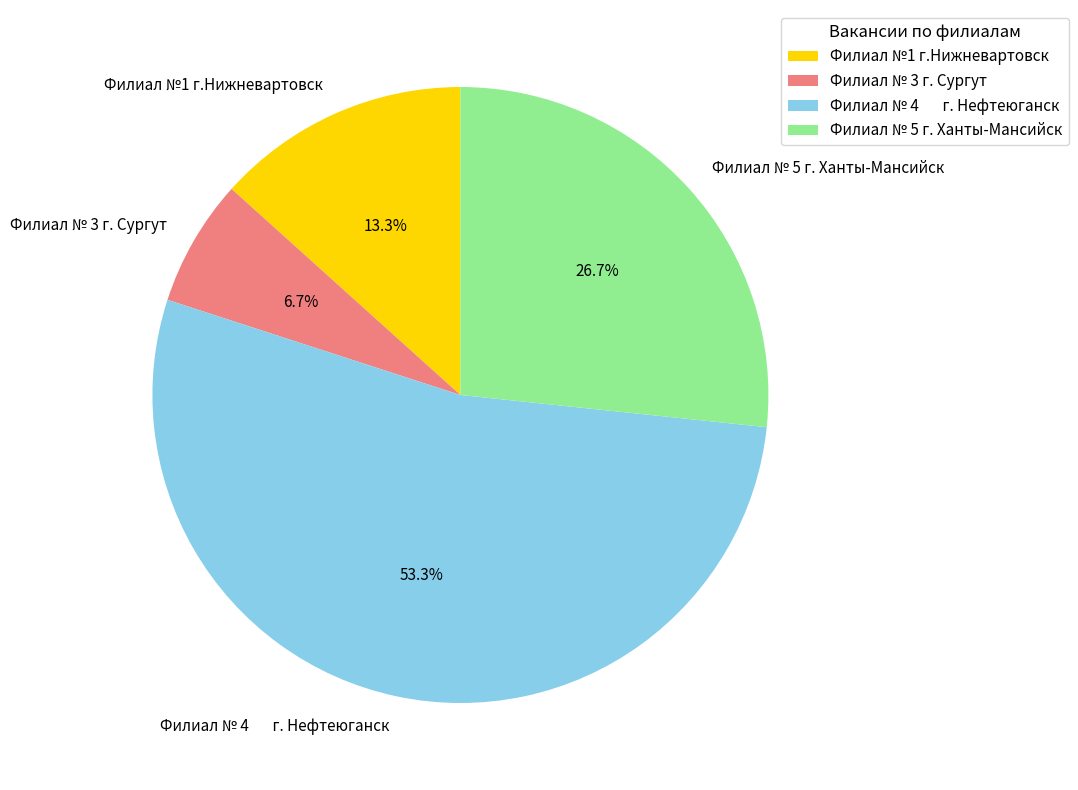

The Филиал № 5 г. Ханты-Мансийск slice represents 34% of the pie. True or false?

False